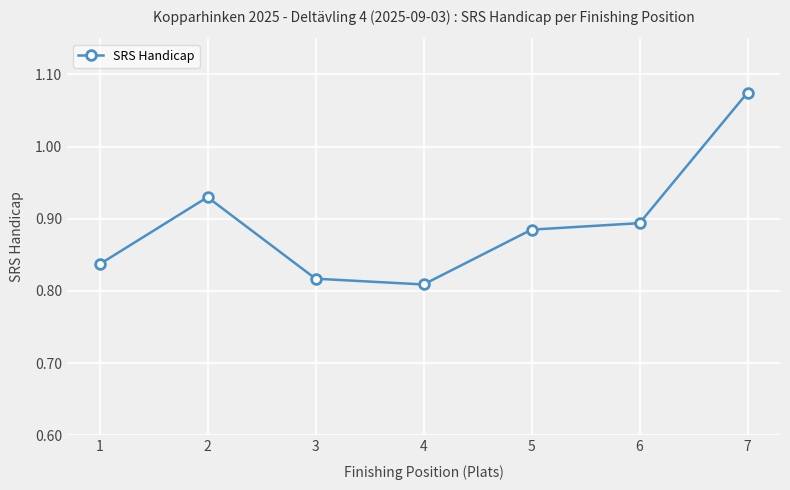

The chart shows a value of 1.6 at 7. True or false?

False